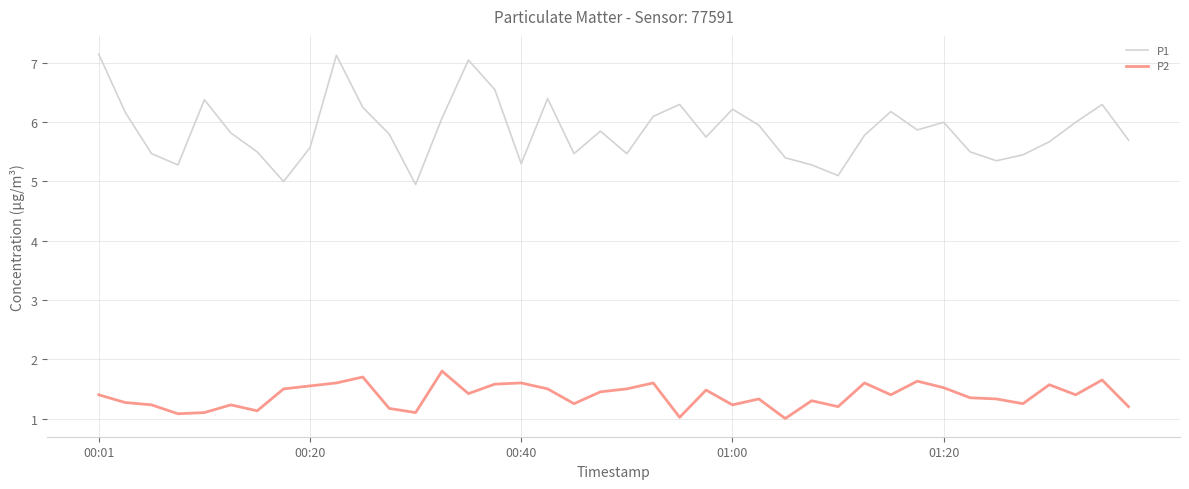

How many lines are shown in the chart?

2